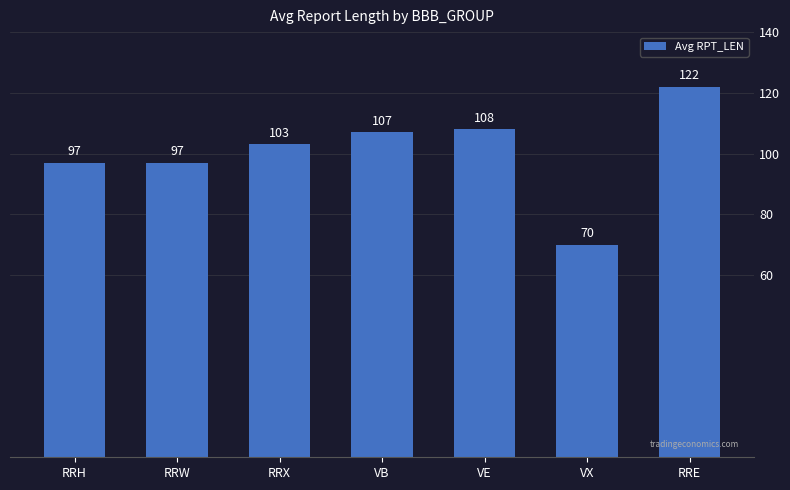

What is the change in value from VB to RRE?

+15